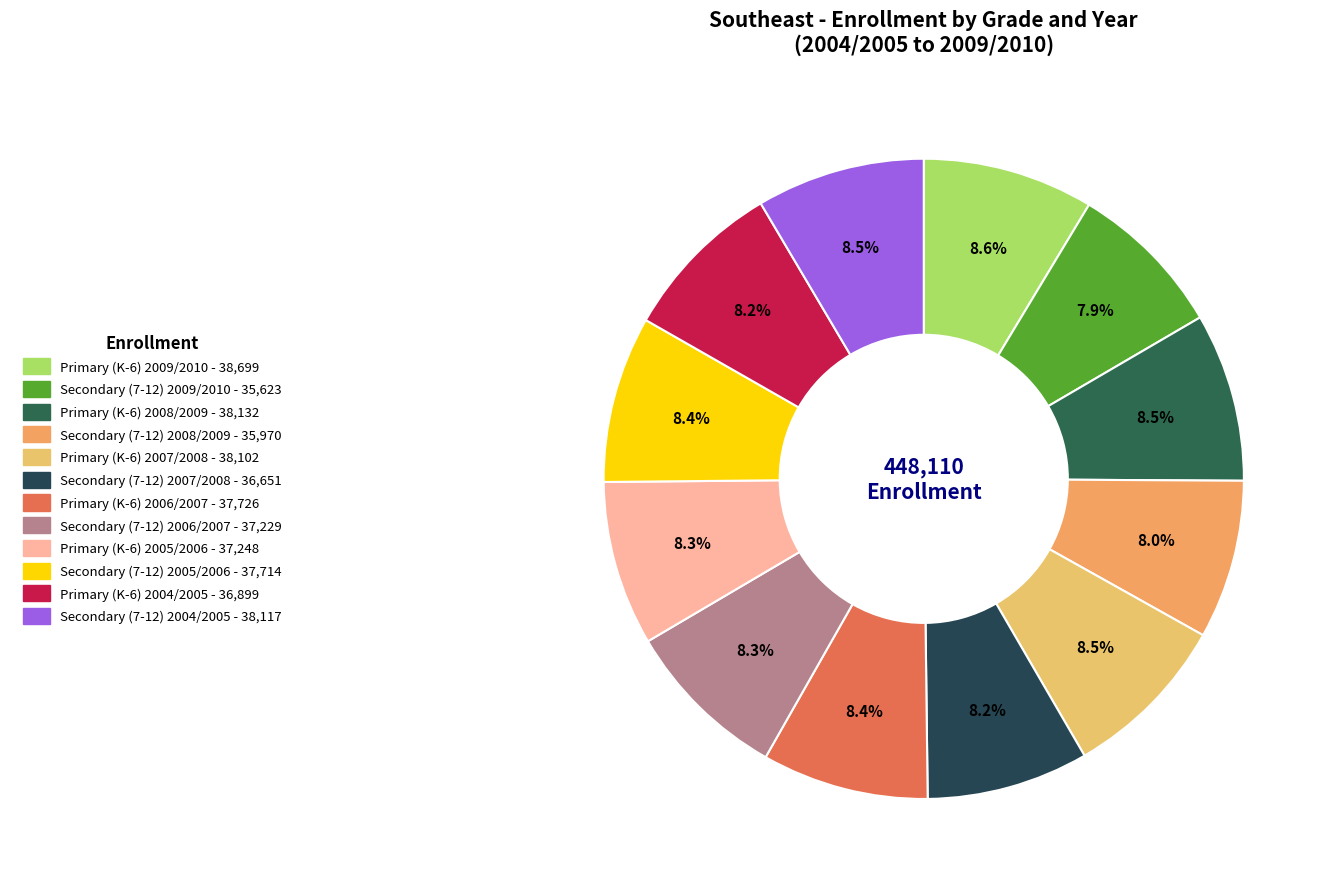

What is the ratio of the value at Primary (K-6) 2007/2008 to the value at Secondary (7-12) 2007/2008?

1.0